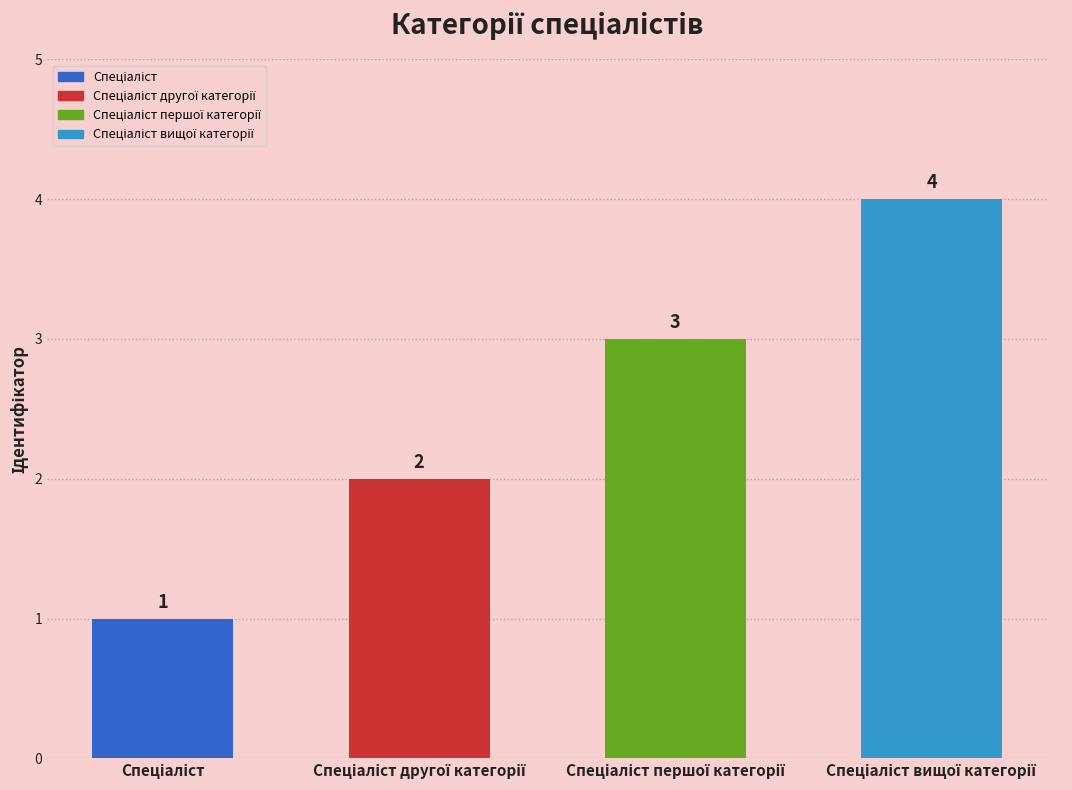

How many values are below 3?

2